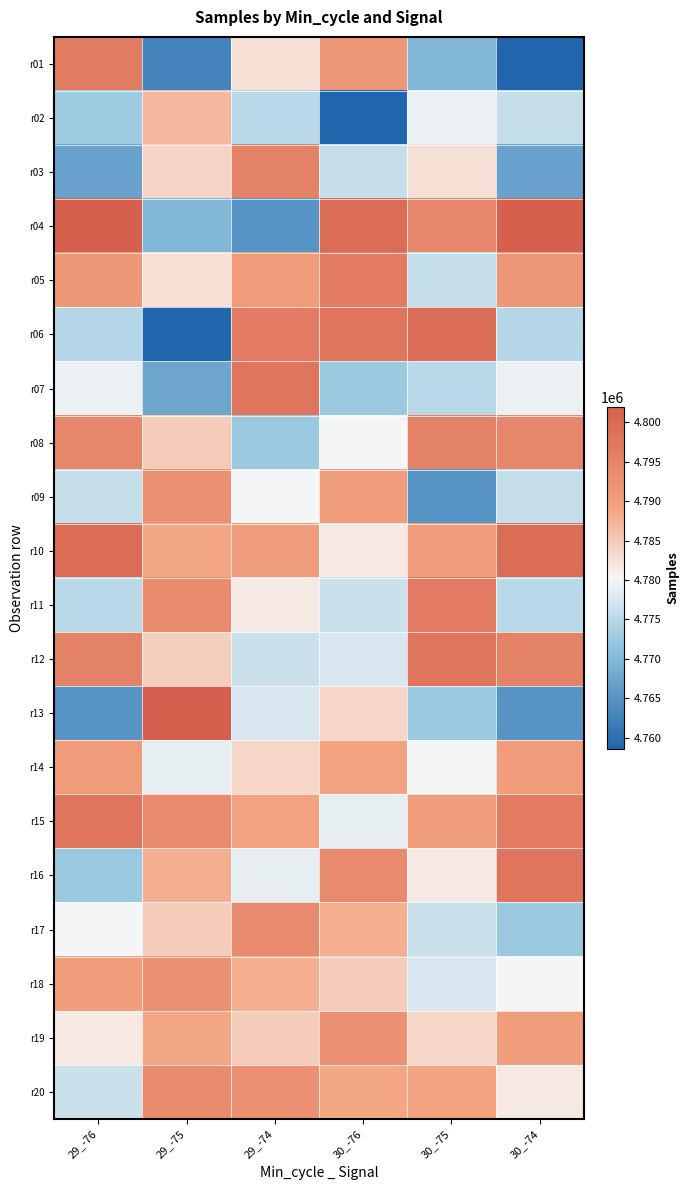

Rank the series at 30_-75 from highest to lowest value.

r06, r12, r11, r08, r04, r10, r15, r20, r19, r03, r16, r14, r02, r18, r17, r05, r07, r13, r01, r09